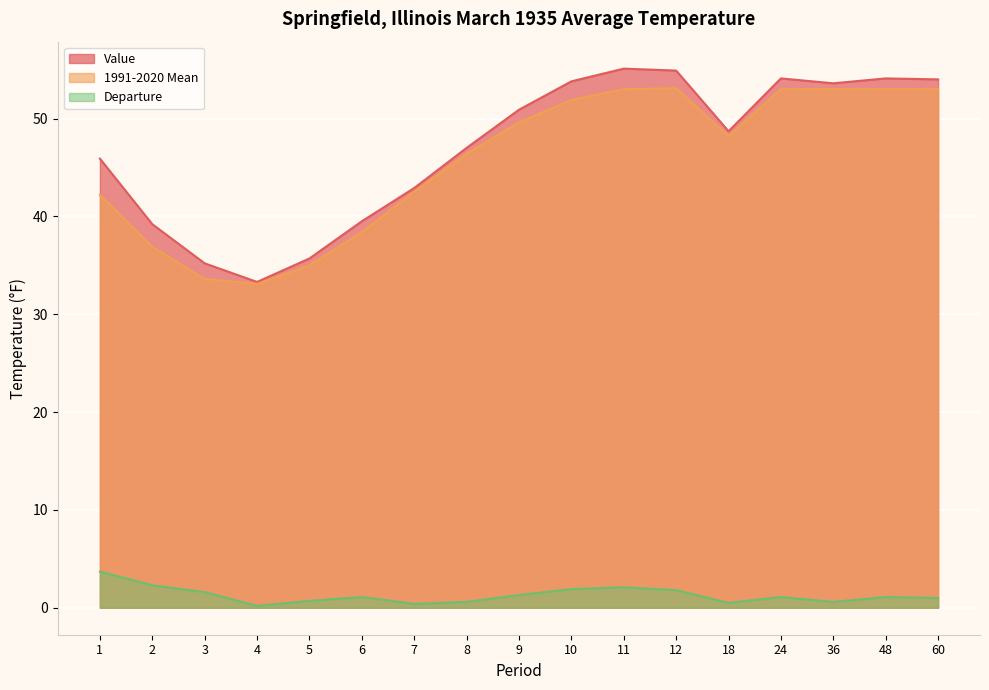

At which label does Departure first exceed 1?

1